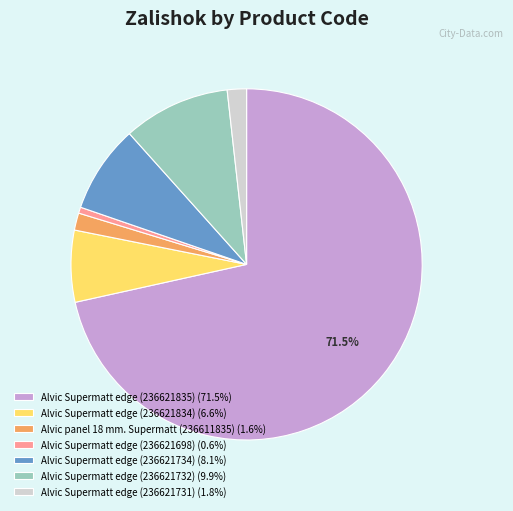

Do Alvic Supermatt edge (236621732) (9.9%) and Alvic Supermatt edge (236621734) (8.1%) together represent more than half of the pie?

No